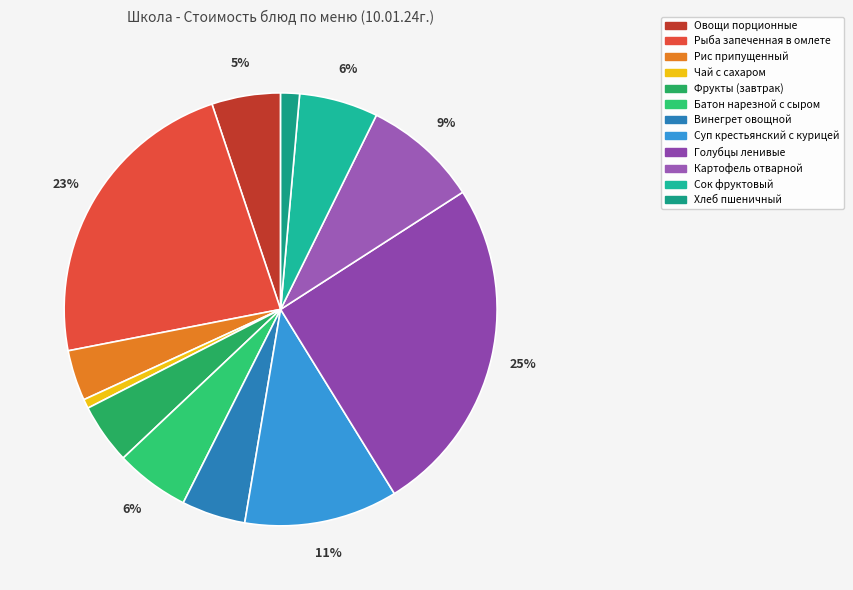

To the nearest percent, what is the average slice percentage?

8%